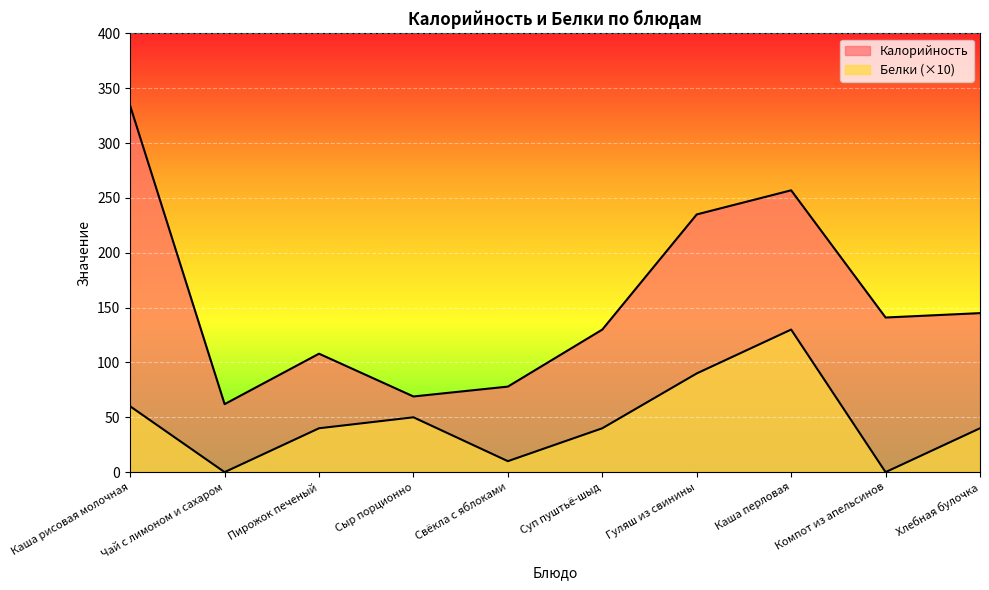

At which category does Белки reach its first local peak?

Сыр порционно